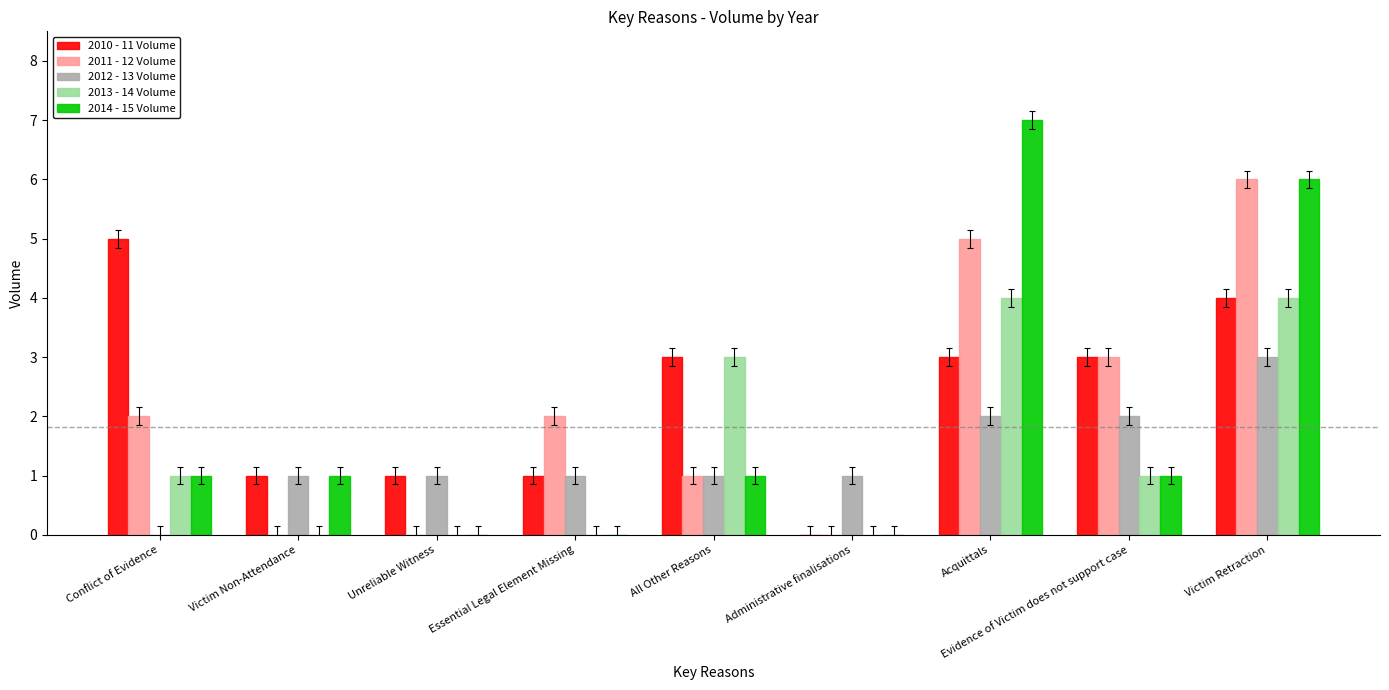

Reading left to right, list all the values displayed in this chart.

2010 - 11 Volume: 5	1	1	1	3	0	3	3	4
2011 - 12 Volume: 2	0	0	2	1	0	5	3	6
2012 - 13 Volume: 0	1	1	1	1	1	2	2	3
2013 - 14 Volume: 1	0	0	0	3	0	4	1	4
2014 - 15 Volume: 1	1	0	0	1	0	7	1	6